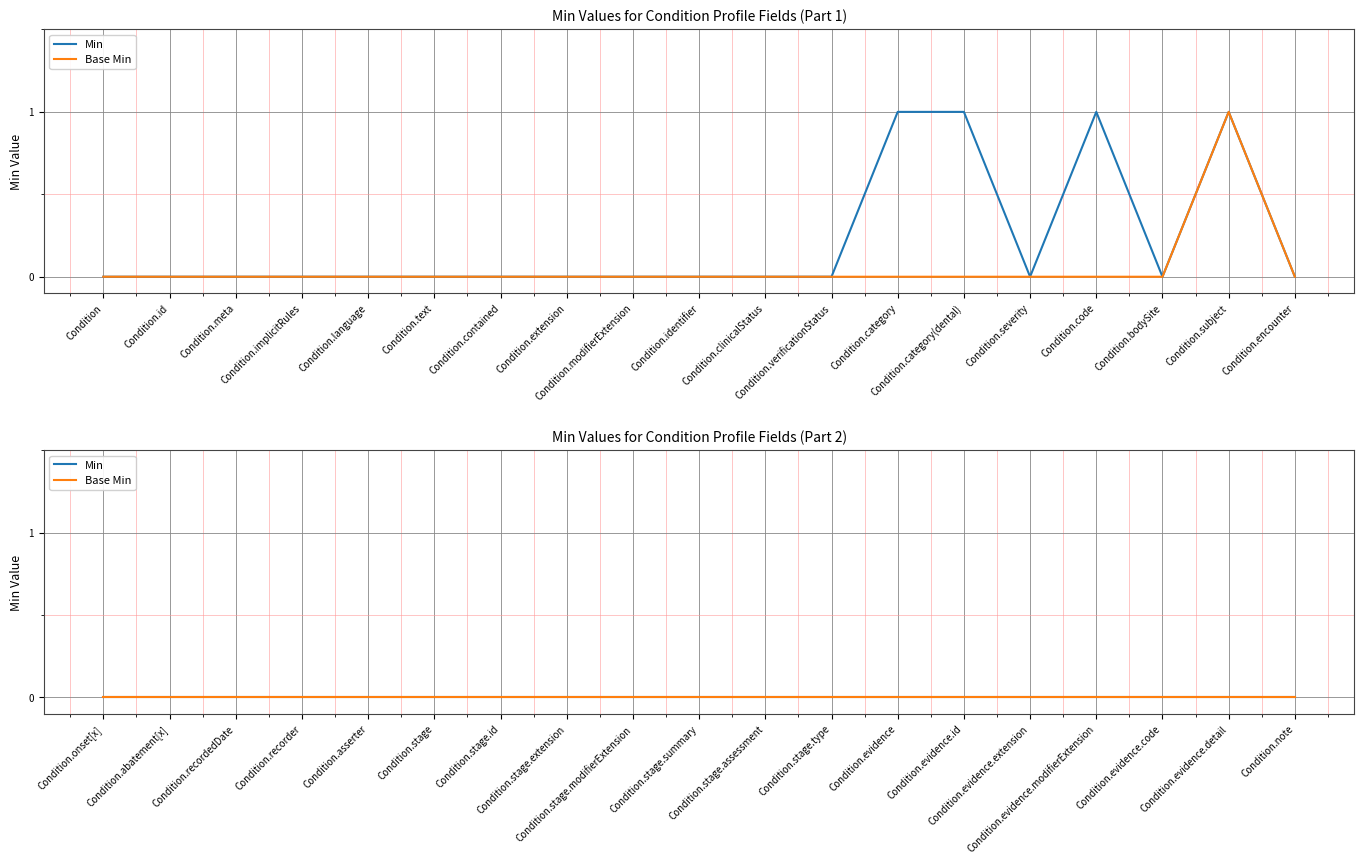

Count the Base Min values in the range 0 to 1.

38